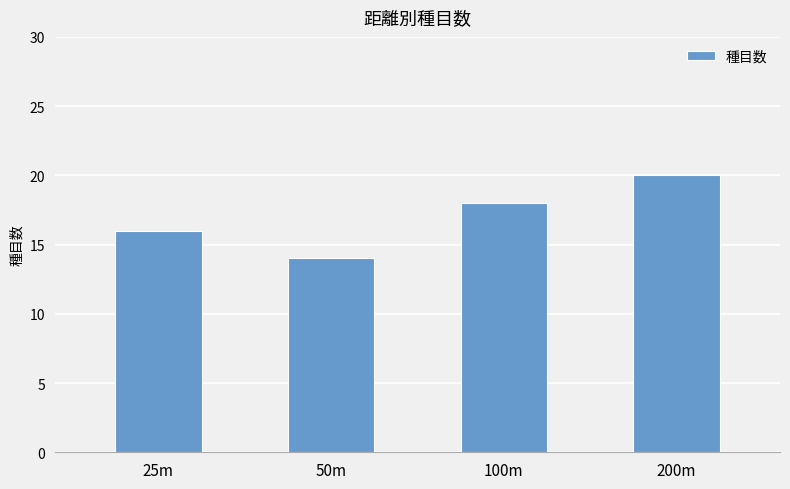

Is it true that the value at 200m is 36?

False